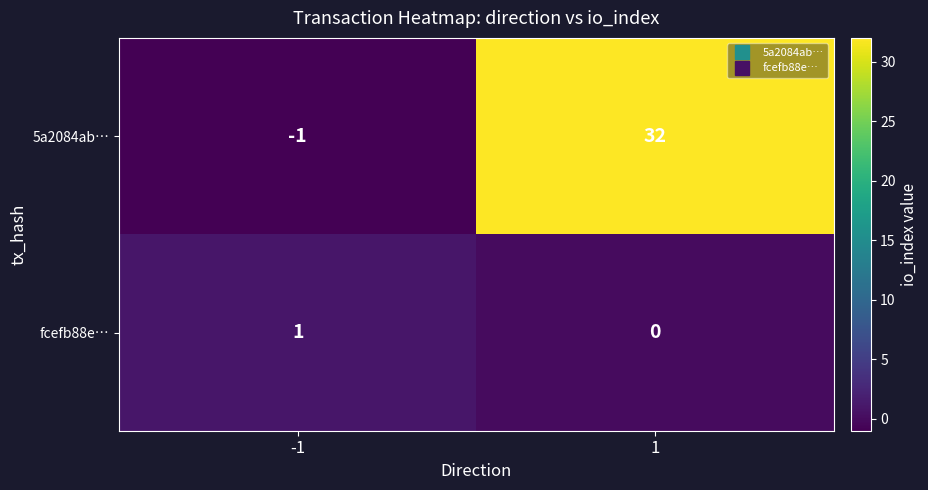

Rank the series by their average value, from lowest to highest.

fcefb88e…, 5a2084ab…